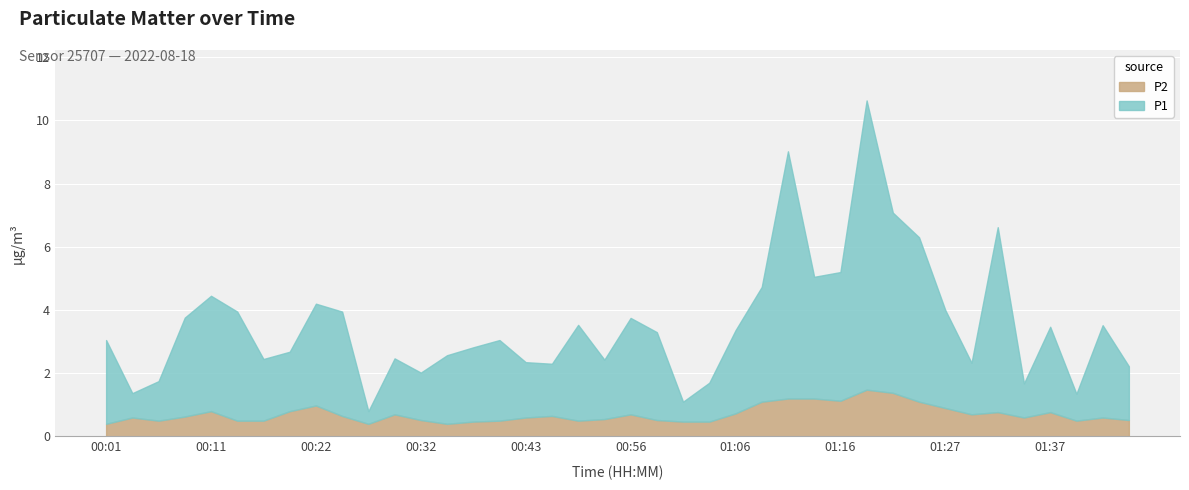

What is the difference between the P1 values at 00:58 and 01:40?

1.9